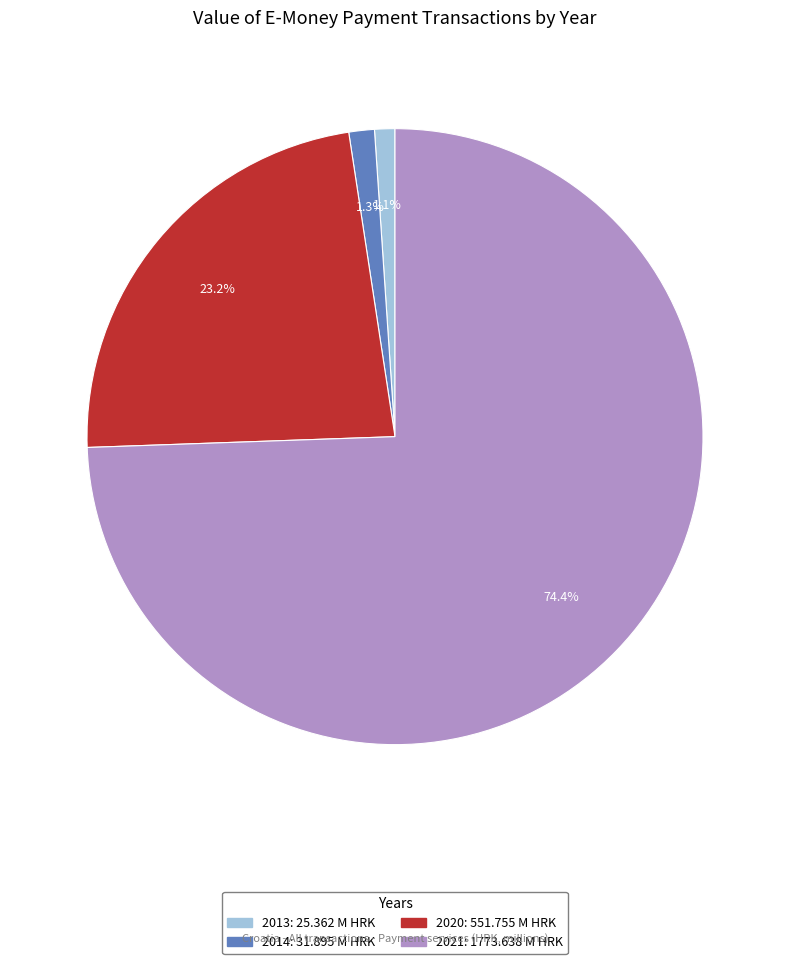

True or false: 2014 accounts for 9% of the total.

False